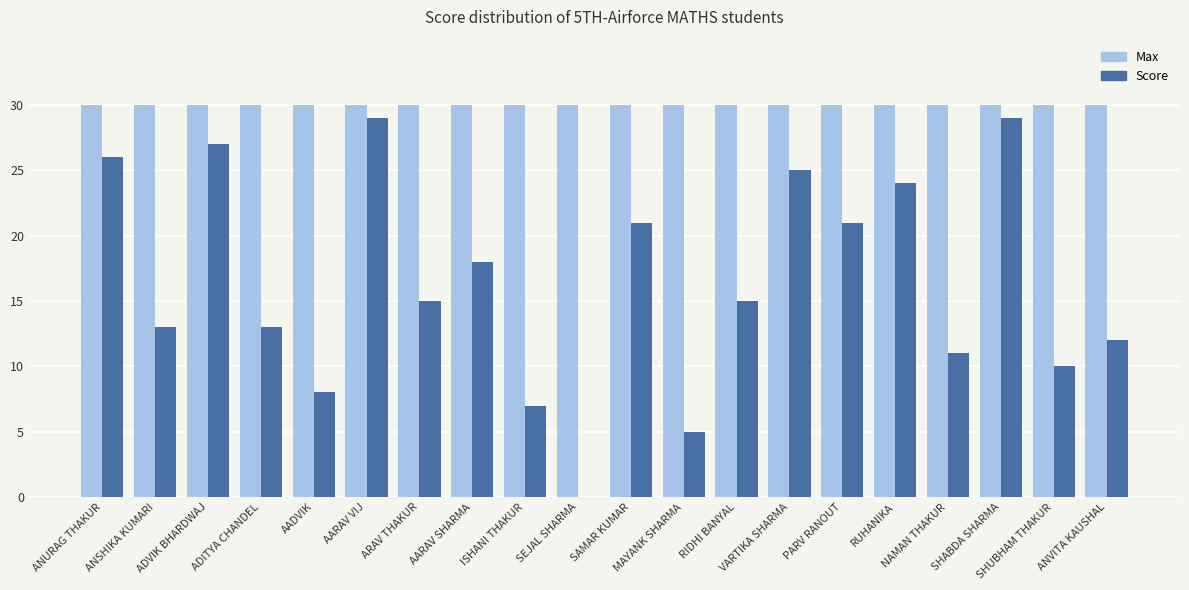

What are all the series names shown in the legend?

Max, Score